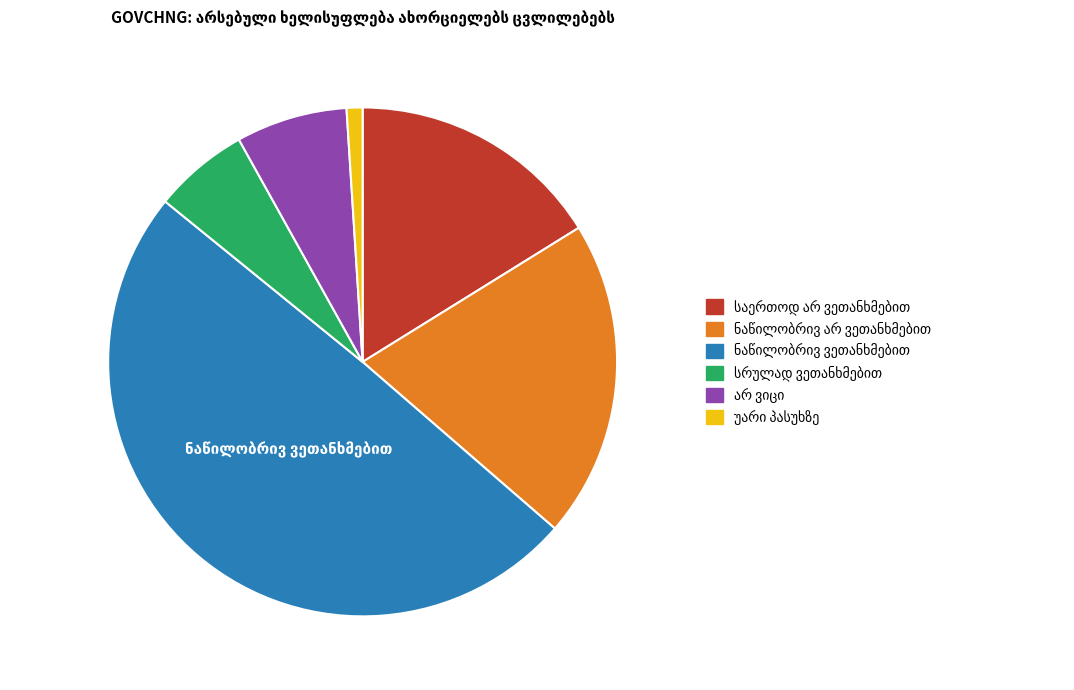

Is there a majority slice in this chart?

No